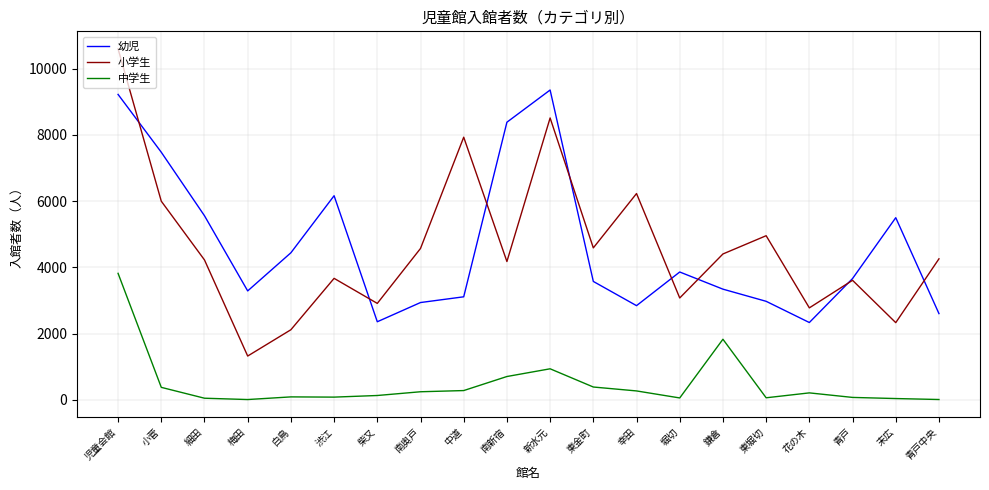

Is the value of 小学生 at 白鳥 greater than the value of 中学生 at 堀切?

Yes